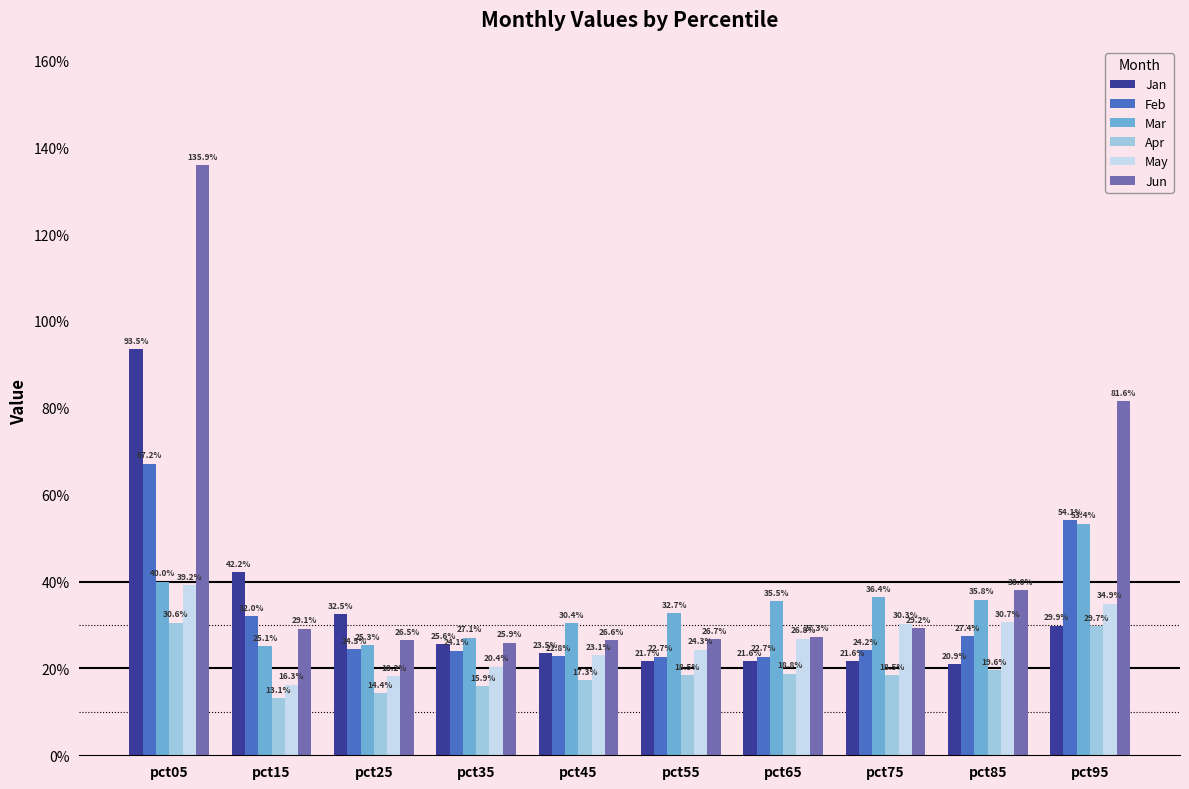

Does the chart contain stacked bars?

No